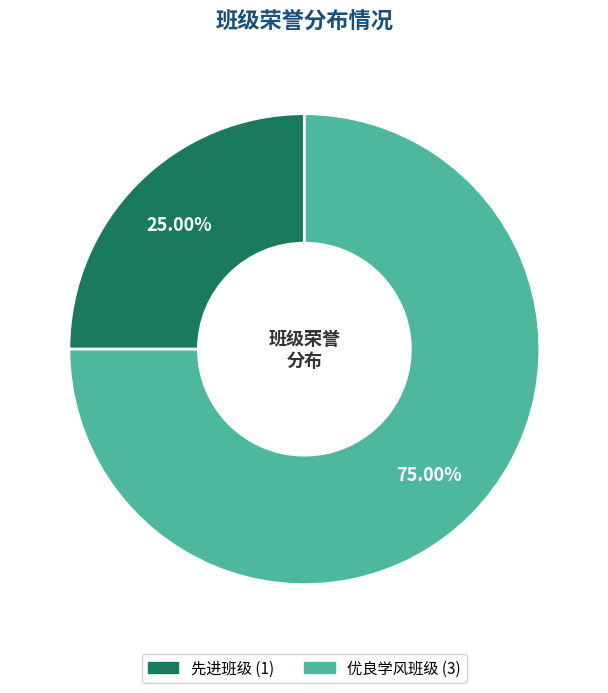

What is the majority slice?

优良学风班级